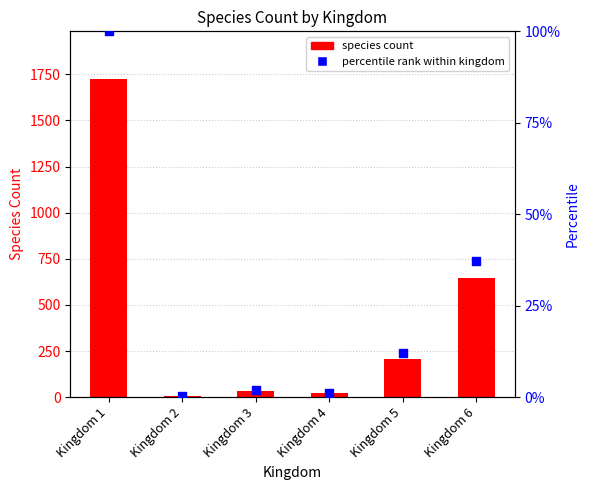

At how many categories does at least one series exceed 1103?

1